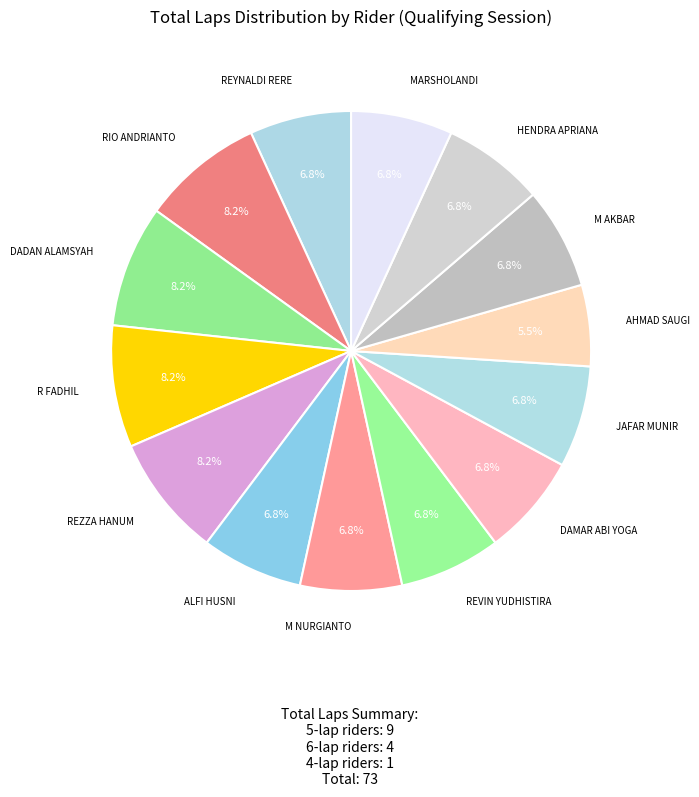

Is there a majority slice in this chart?

No